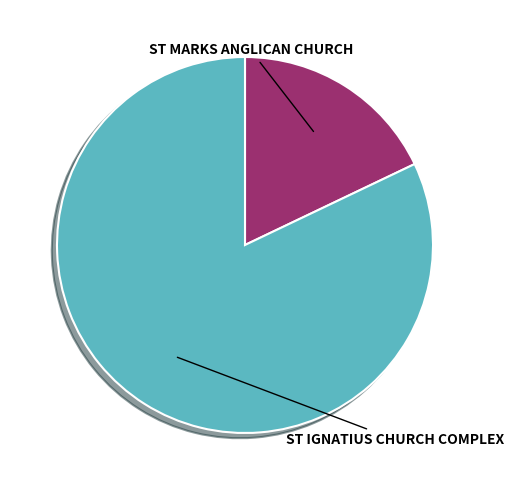

Which has a higher value, ST MARKS ANGLICAN CHURCH or ST IGNATIUS CHURCH COMPLEX?

ST IGNATIUS CHURCH COMPLEX